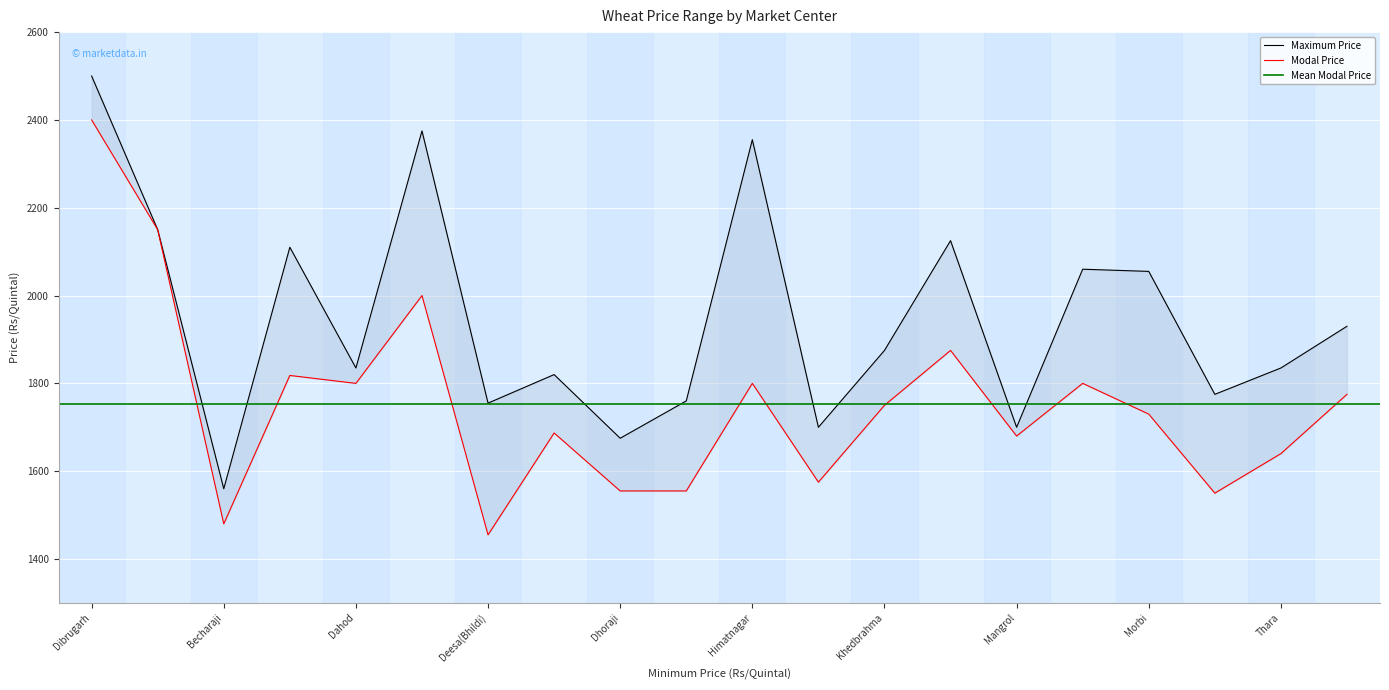

How many categories are shown in the chart?

20